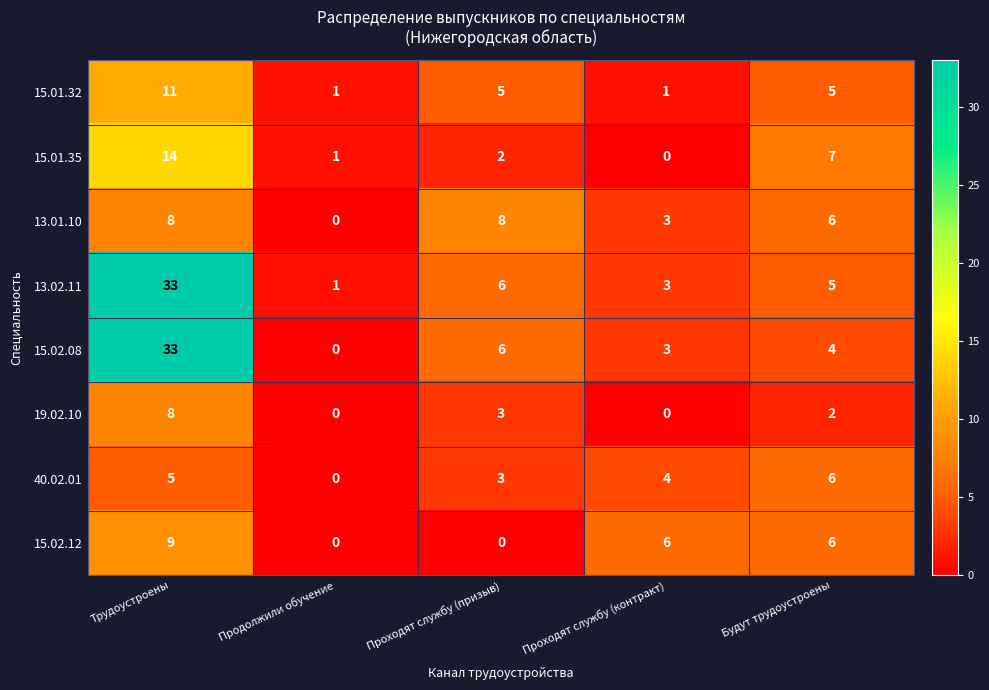

What is the difference between the second highest and second lowest values in the 19.02.10 series?

3